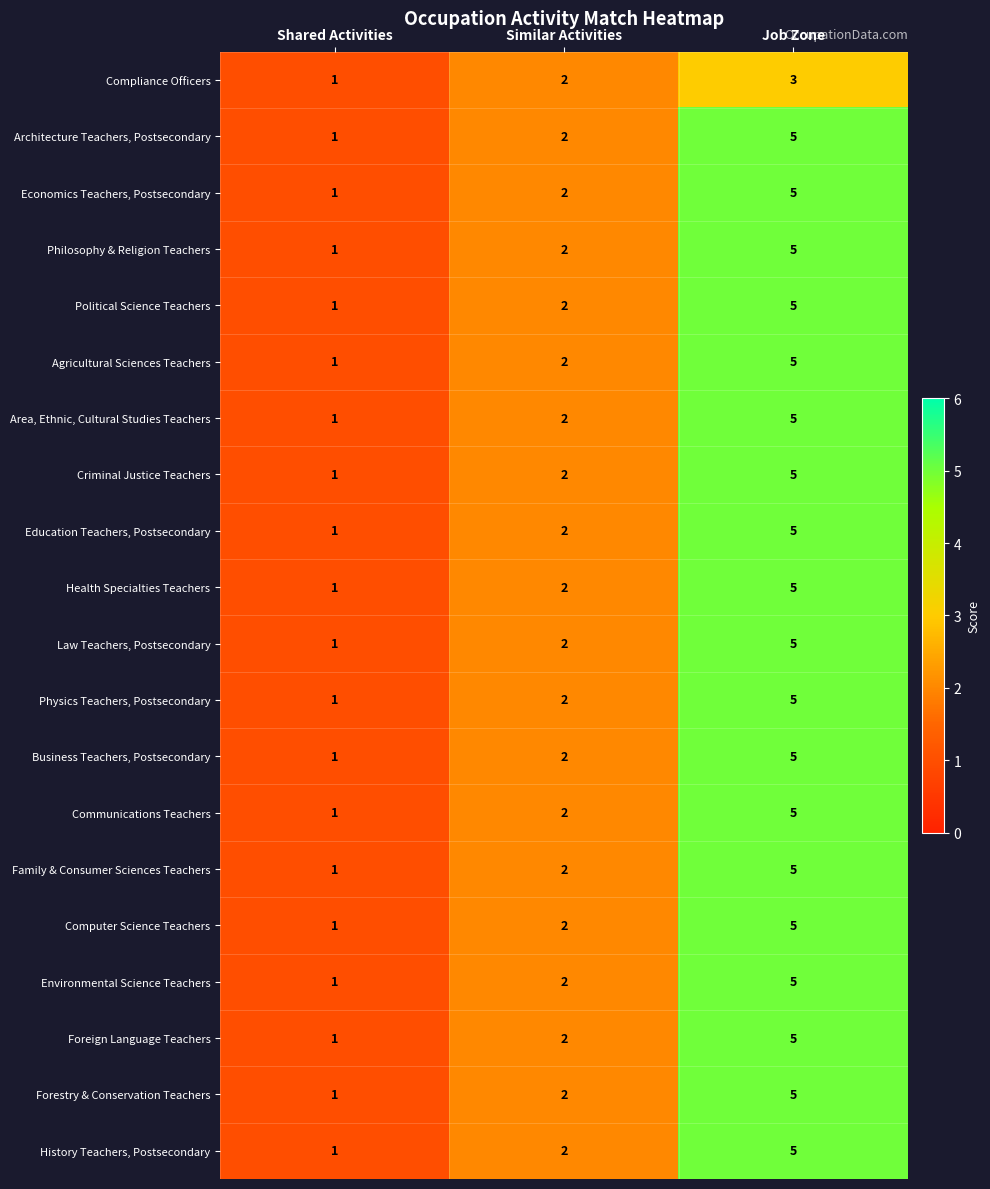

The value of Education Teachers, Postsecondary at Similar Activities is 2. True or false?

True